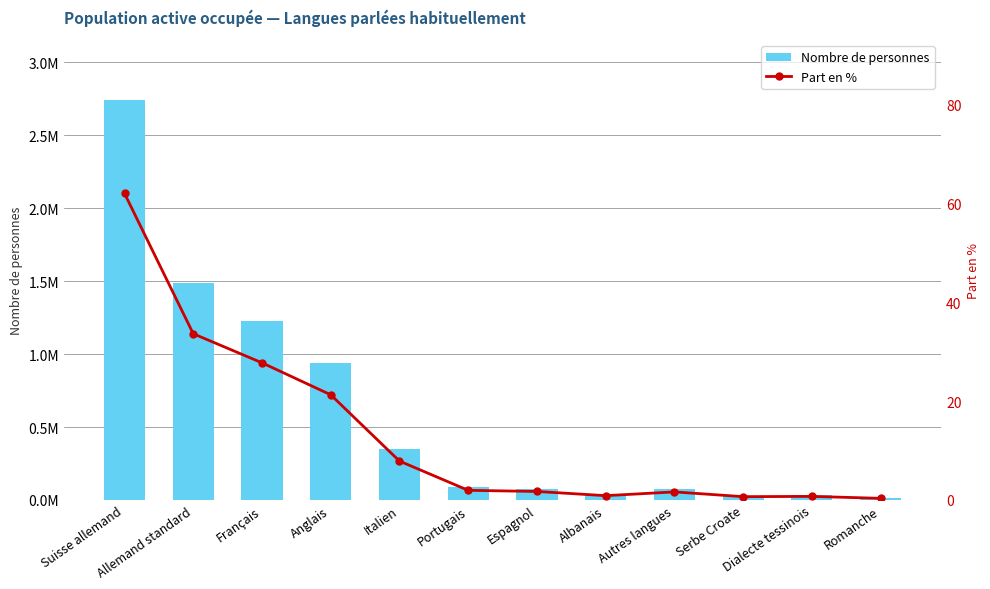

List the series in order of their overall mean, highest first.

Nombre de personnes, Part en %